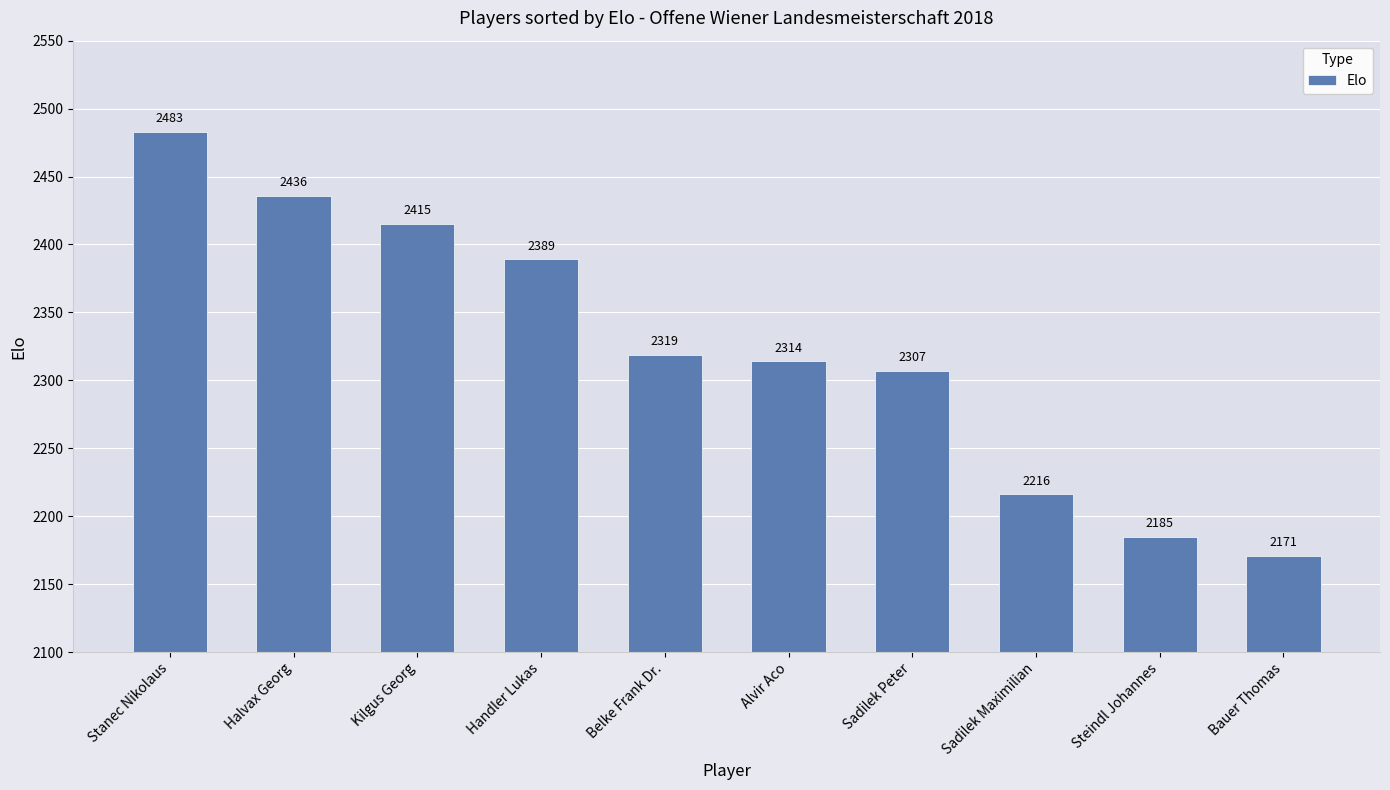

List the labels in order of value, largest first.

Stanec Nikolaus, Halvax Georg, Kilgus Georg, Handler Lukas, Belke Frank Dr., Alvir Aco, Sadilek Peter, Sadilek Maximilian, Steindl Johannes, Bauer Thomas